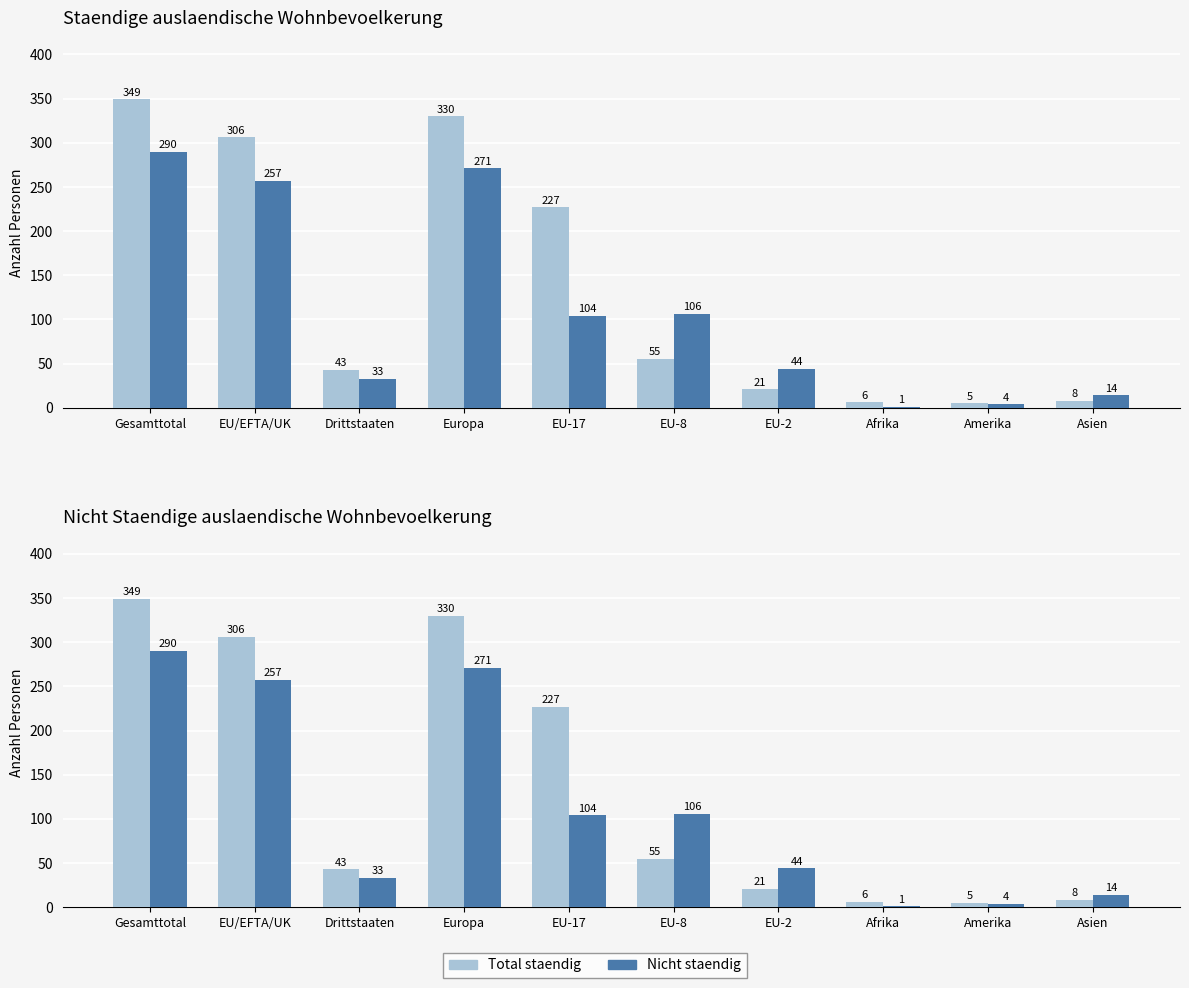

Reading left to right, transcribe all the data shown in this chart.

Total staendig: Gesamttotal=349	EU/EFTA/UK=306	Drittstaaten=43	Europa=330	EU-17=227	EU-8=55	EU-2=21	Afrika=6	Amerika=5	Asien=8
Nicht staendig: Gesamttotal=290	EU/EFTA/UK=257	Drittstaaten=33	Europa=271	EU-17=104	EU-8=106	EU-2=44	Afrika=1	Amerika=4	Asien=14